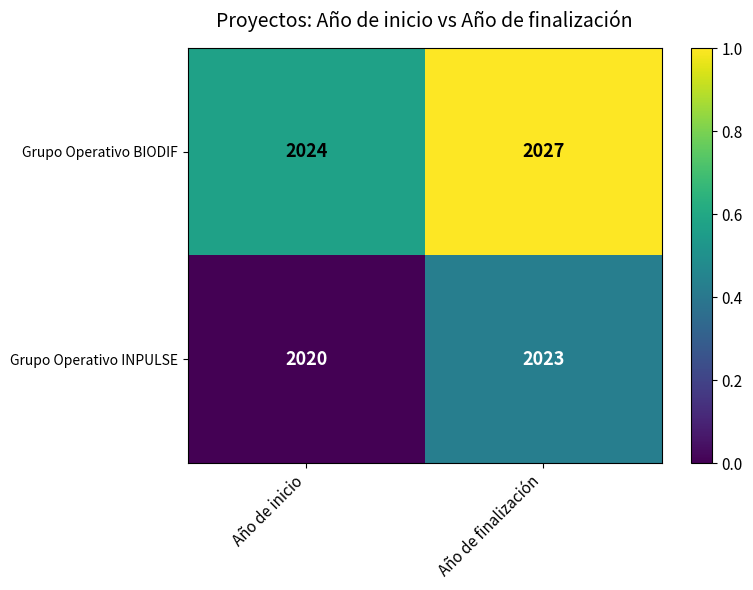

True or false: Grupo Operativo INPULSE has a value of 2983 at Año de finalización.

False